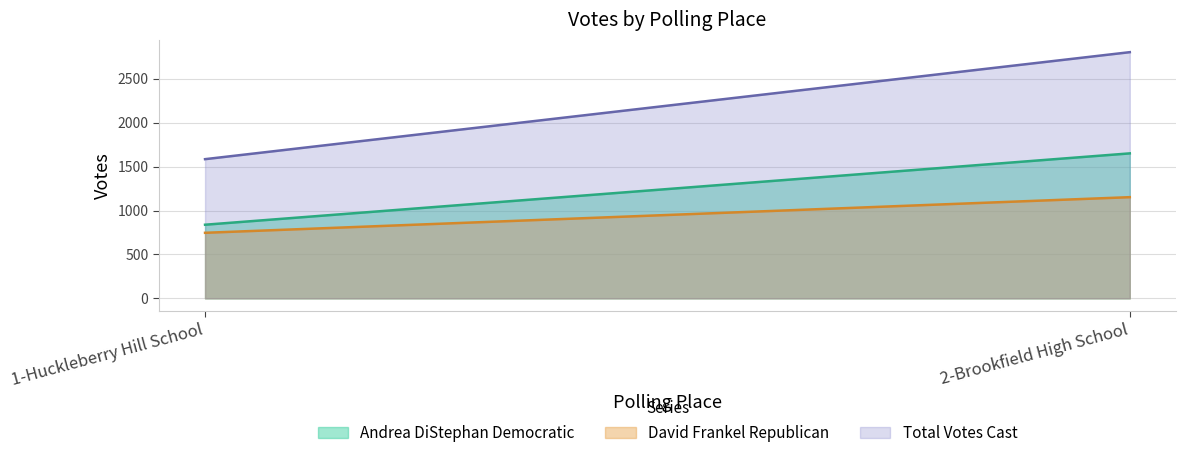

What is the average value of the Andrea DiStephan Democratic series?

1246